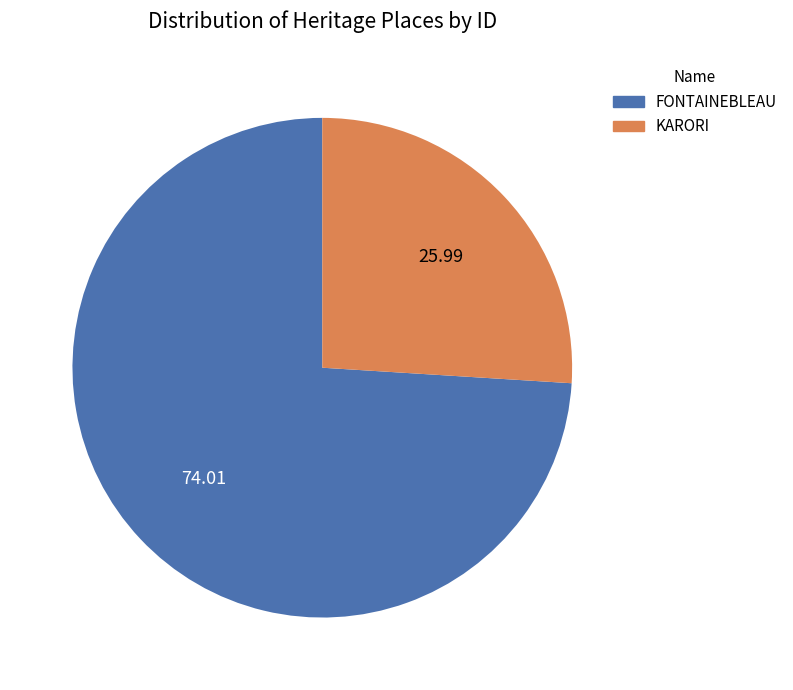

Rank the categories by value from highest to lowest.

FONTAINEBLEAU, KARORI